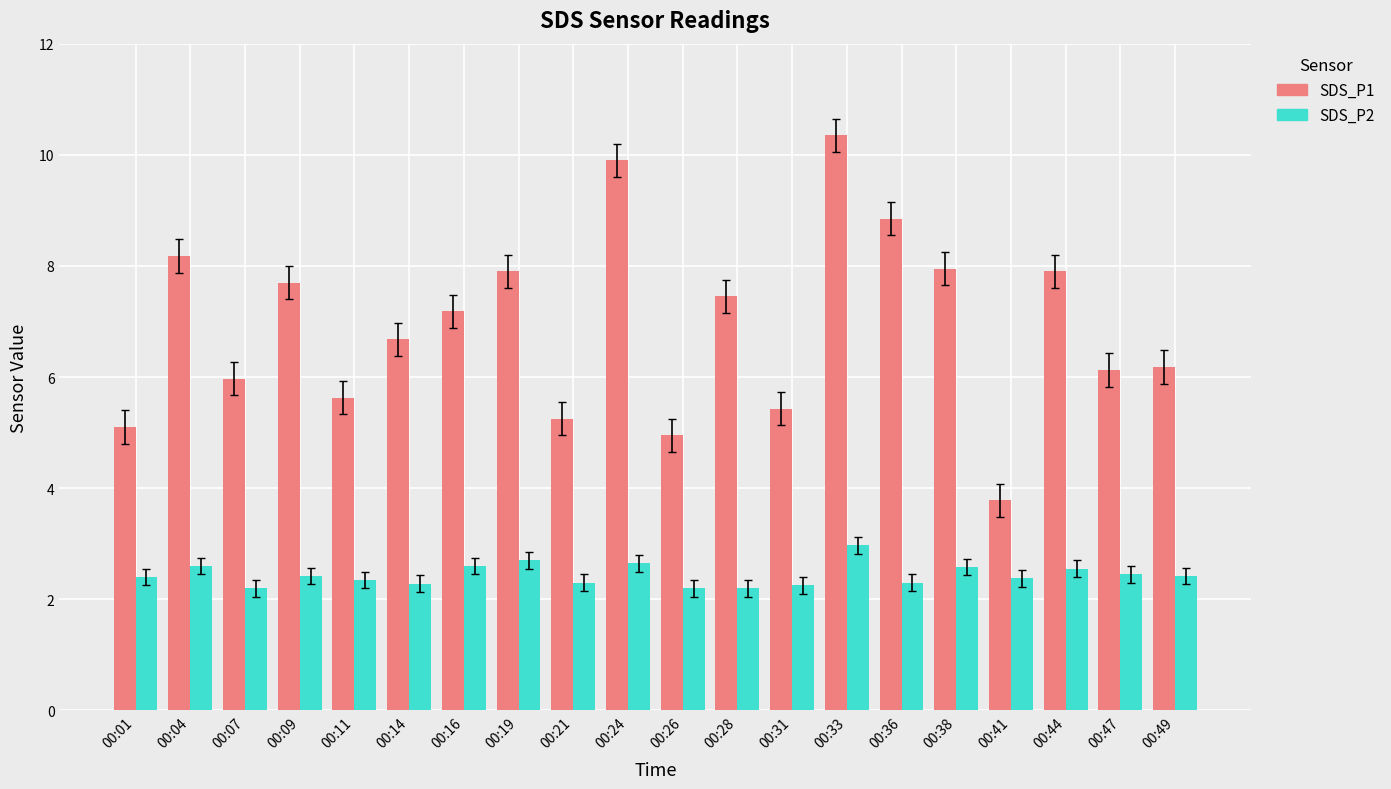

At how many categories does at least one series exceed 3?

20